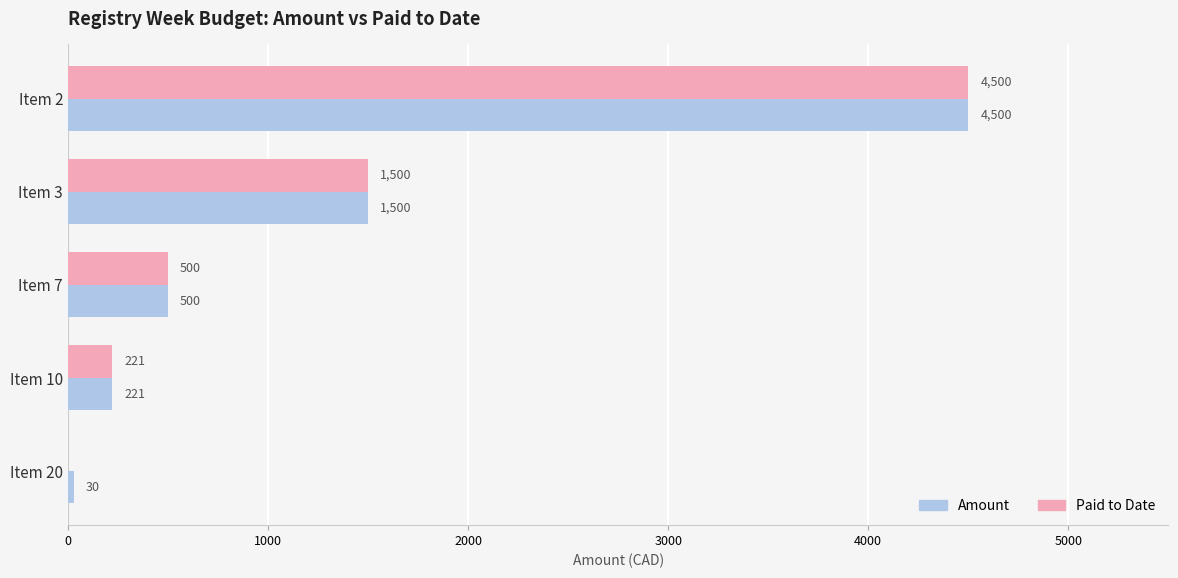

At which label is Amount closest to 2265?

Item 3